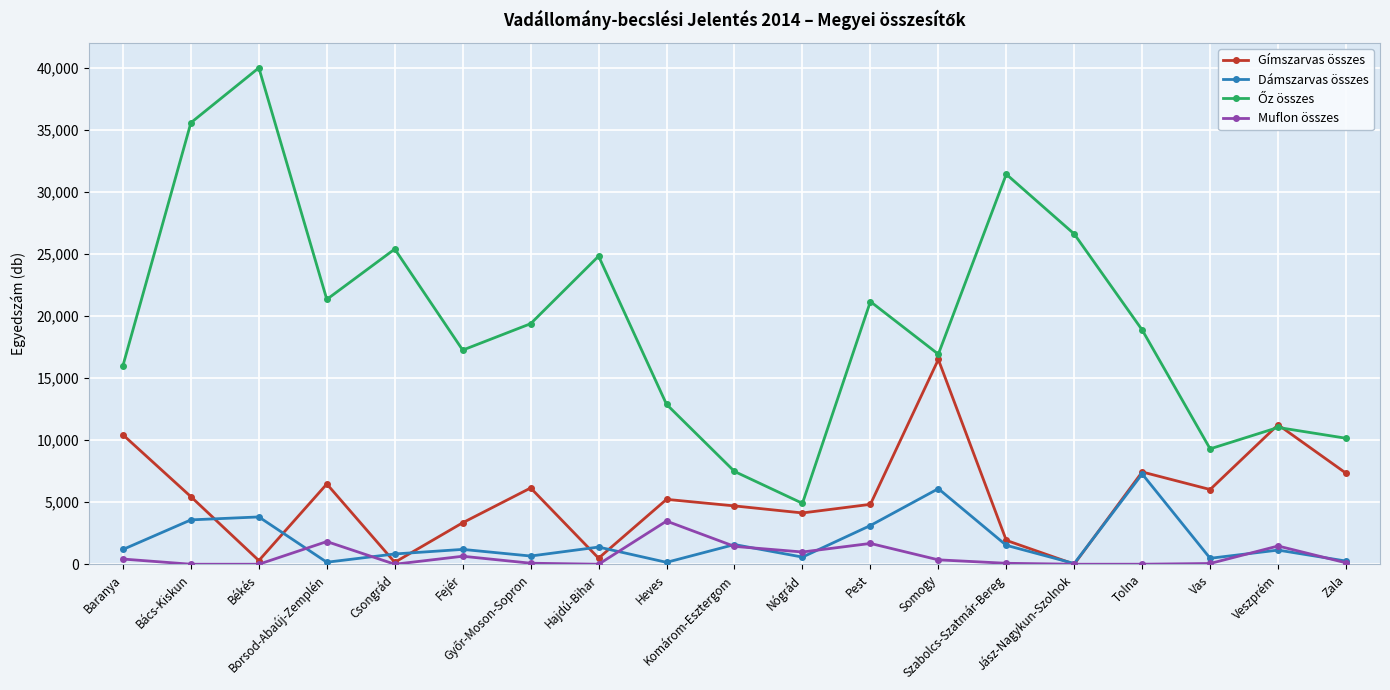

True or false: Muflon összes has more than 2 interior local peaks.

True